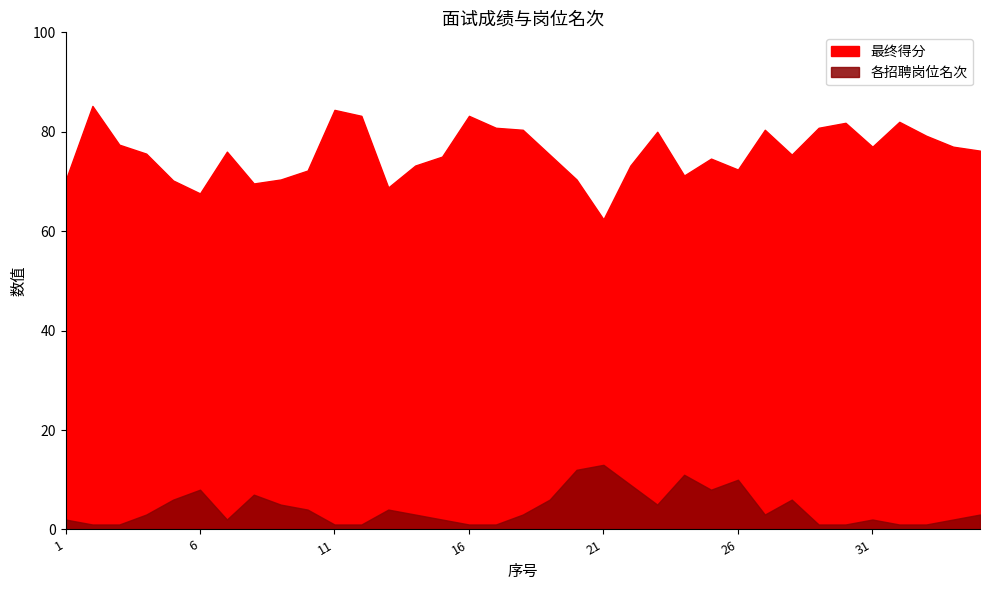

Count the number of data series in this chart.

2